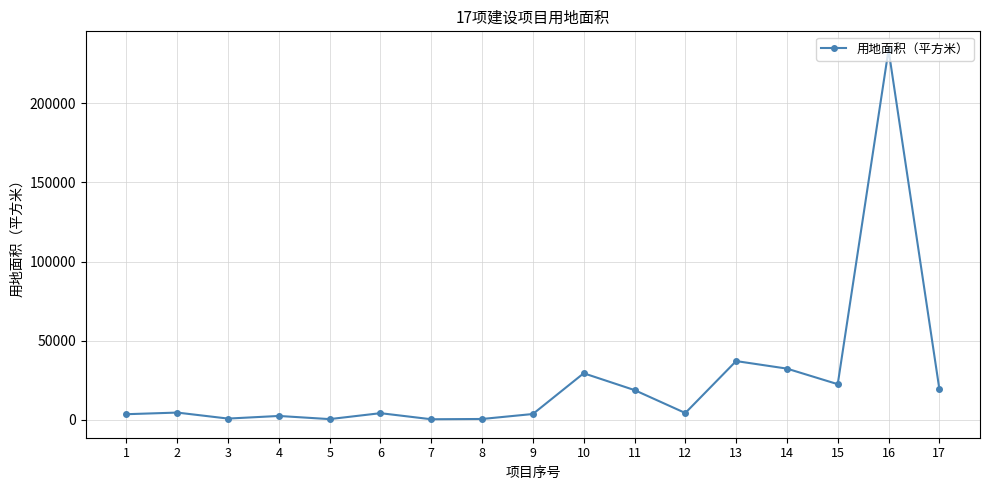

True or false: there are more than 0 points higher than both neighbors.

True